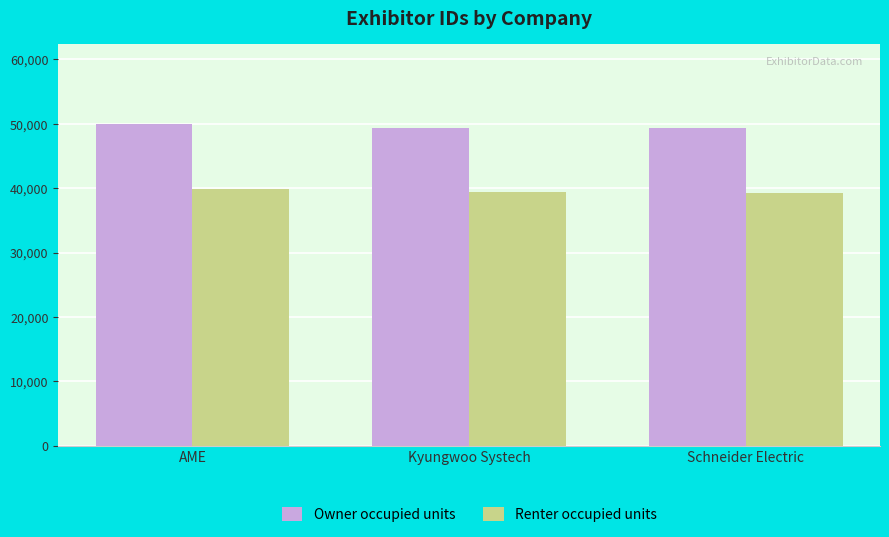

At how many categories does at least one series exceed 48769?

3